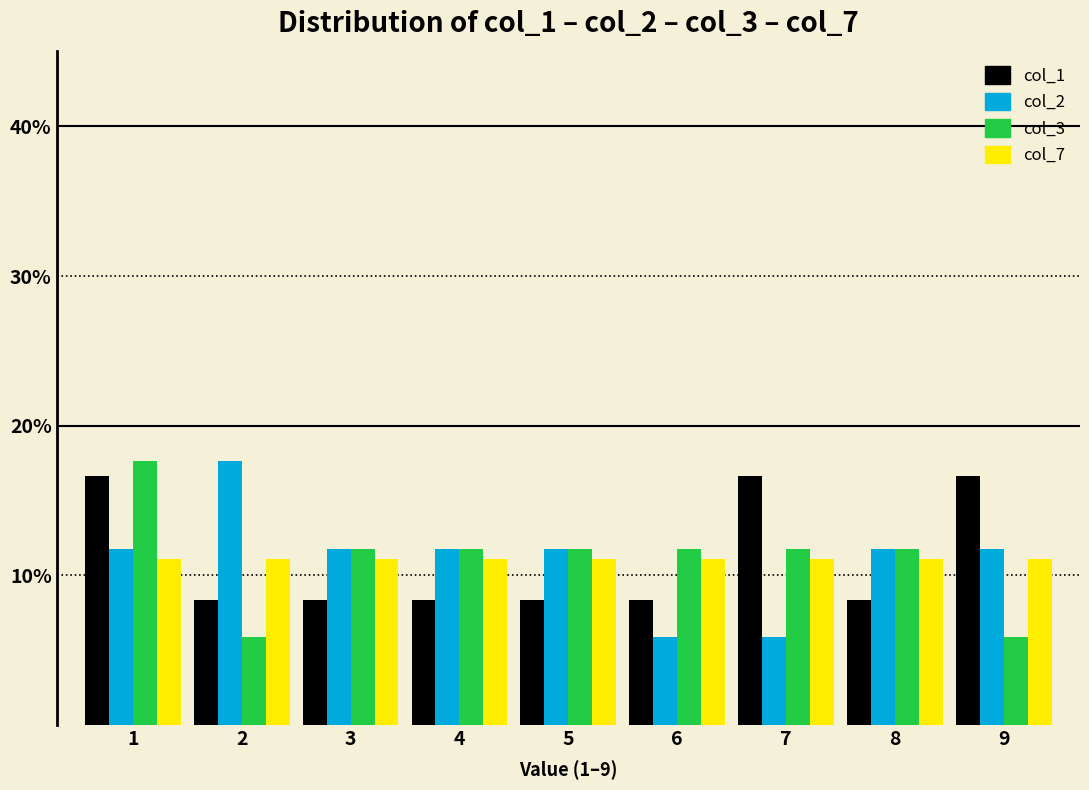

In the col_3 series, which range on the x-axis has the tallest bar?

0.5 to 1.5